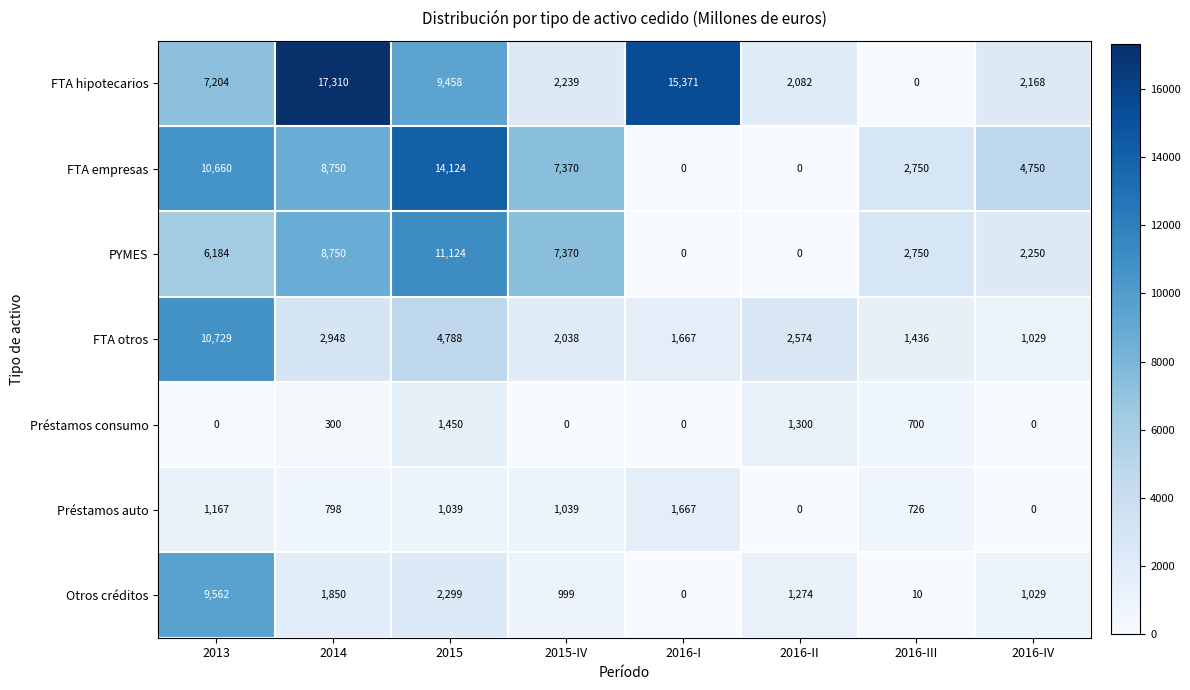

Read the FTA empresas value at 2013.

10660